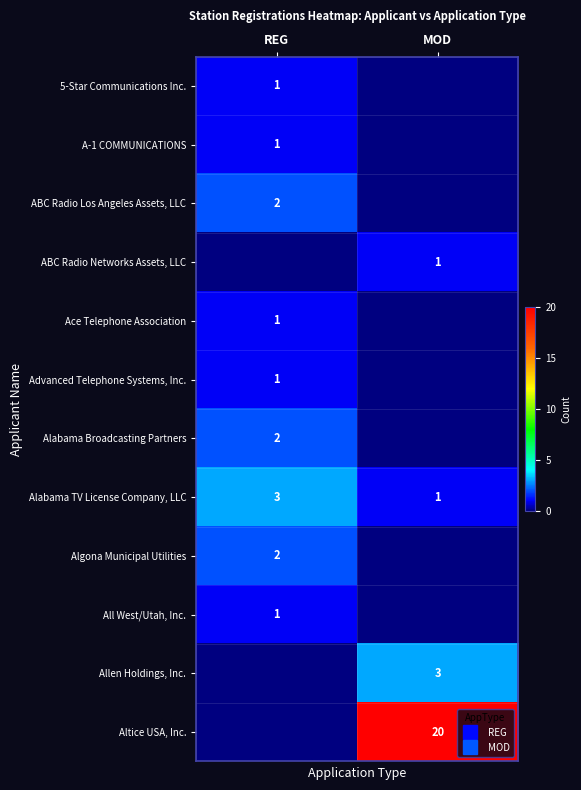

The value of A-1 COMMUNICATIONS at REG is 1. True or false?

True